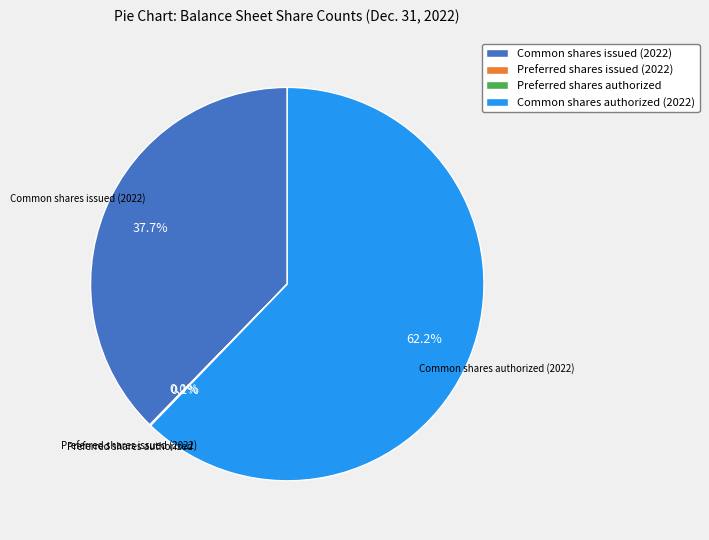

What portion of the pie excludes Common shares authorized (2022)?

37.8%